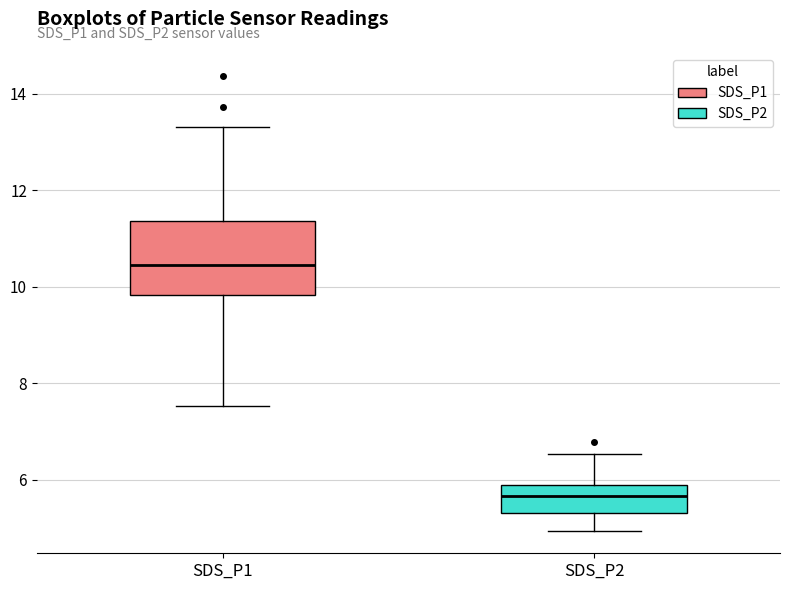

Reading left to right, transcribe this box plot: for each box, give where its median line is, the range the box spans, and where its two whiskers end, as read against the y-axis. The values are not printed on the chart, so give them approximately, as read against the axis.

SDS_P1: median 10.4, box 9.8 to 11.4, whiskers 7.6 to 13.4
SDS_P2: median 5.6, box 5.4 to 5.8, whiskers 5.0 to 6.6